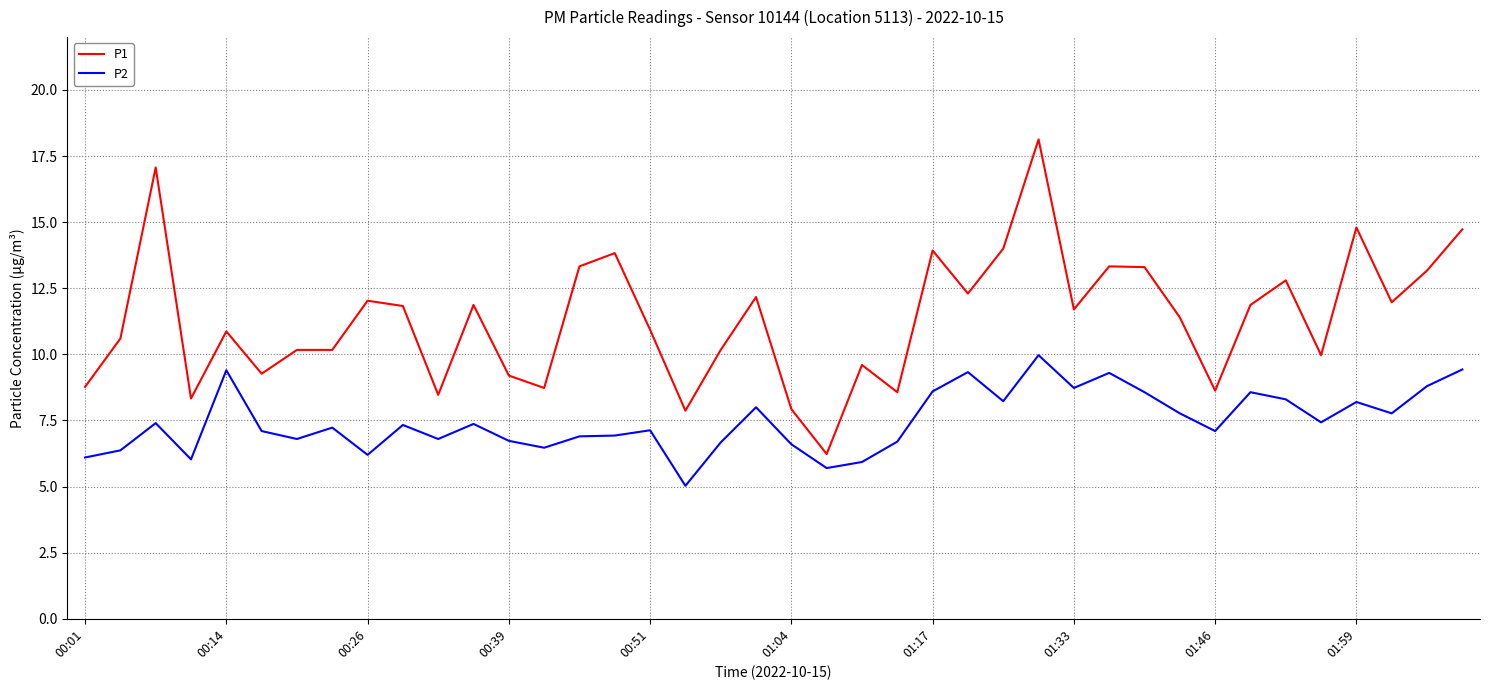

What are all the series names shown in the legend?

P1, P2